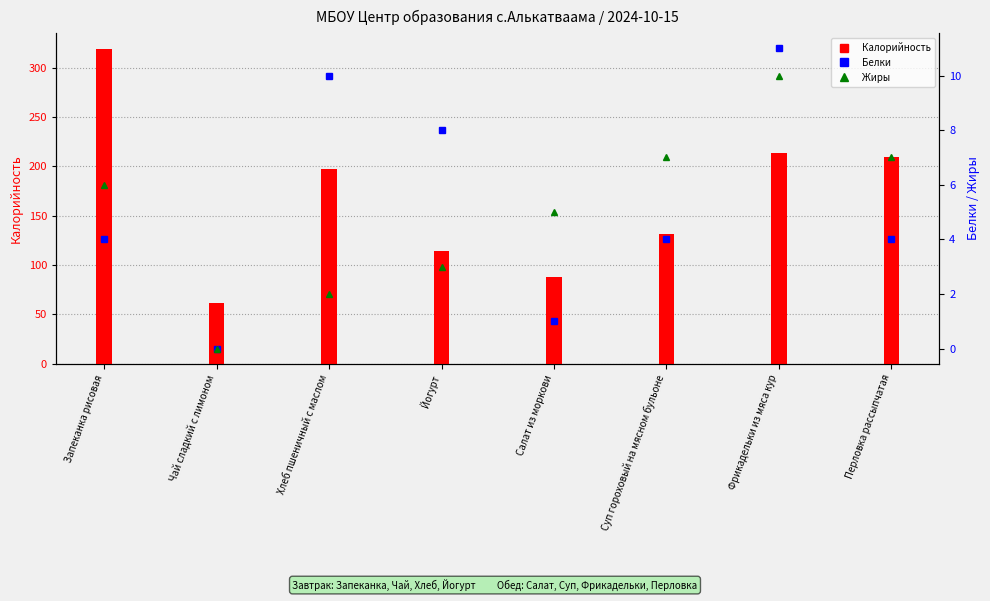

Is it true that Жиры equals 6 at Запеканка рисовая?

True